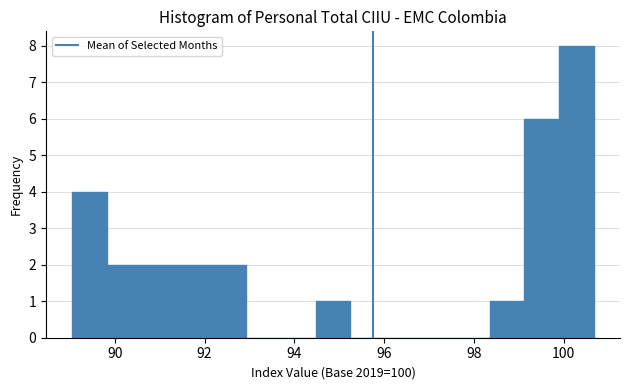

Read against the x-axis, roughly where is the centre of the tallest bar?

100.2